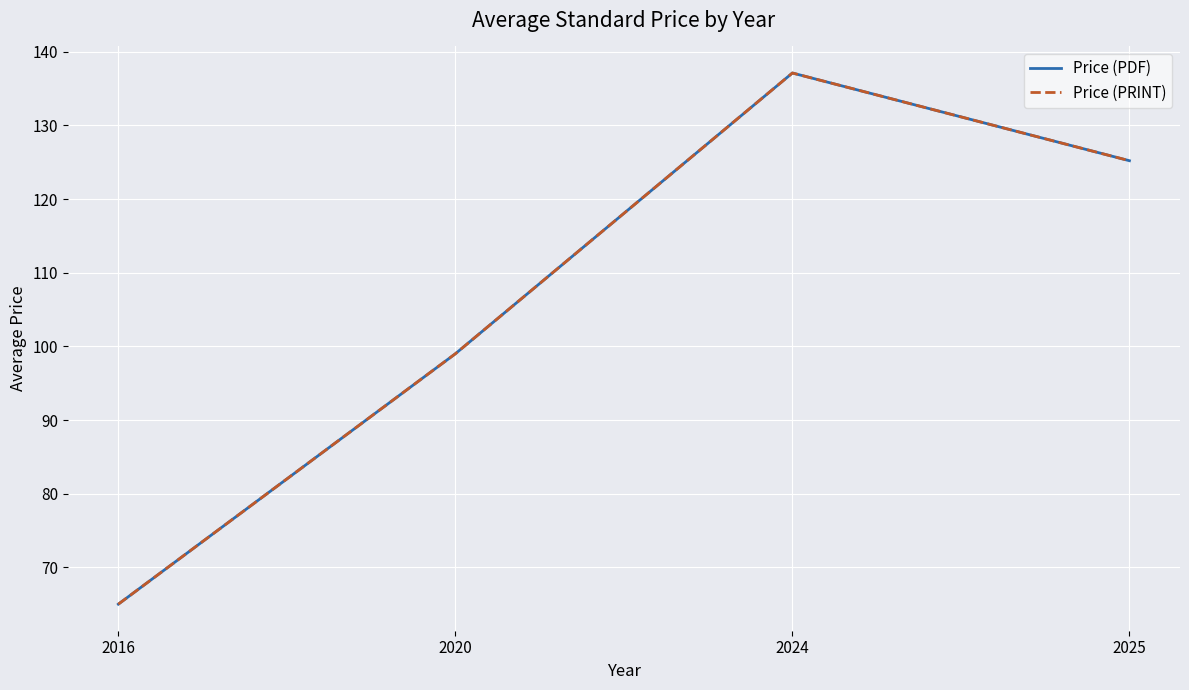

Does the chart have visible grid lines?

Yes